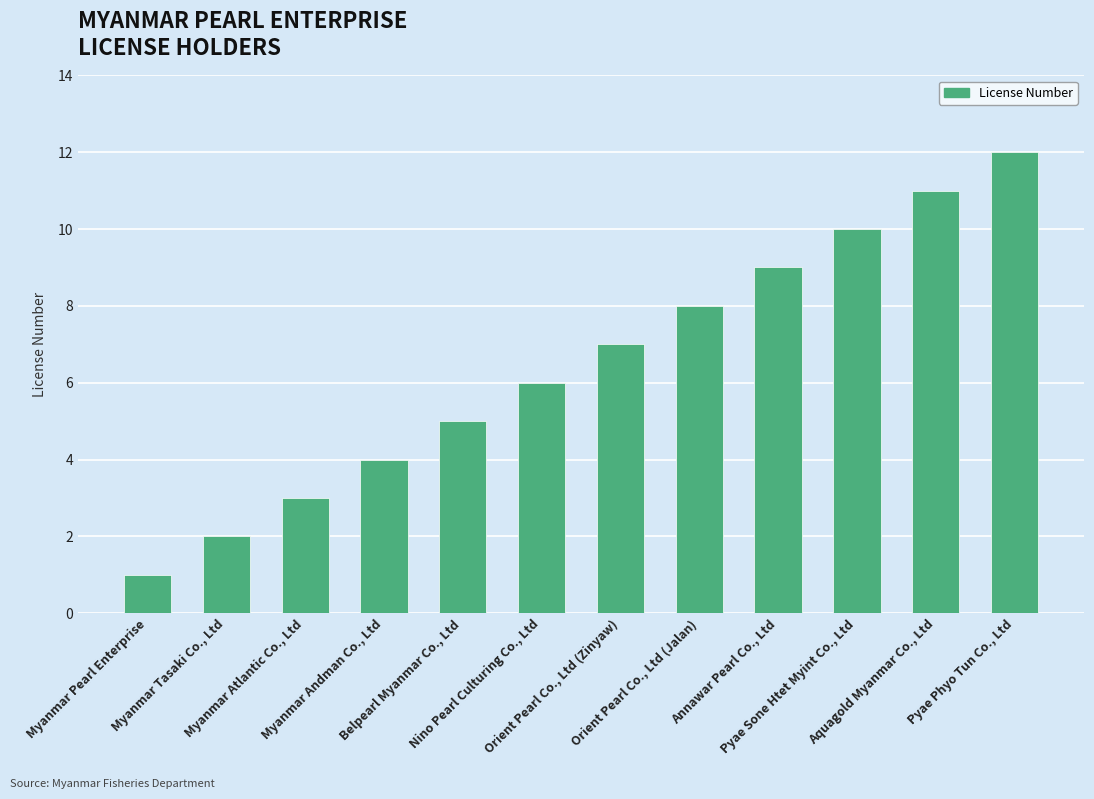

The value at Nino Pearl Culturing Co., Ltd is 6. True or false?

True